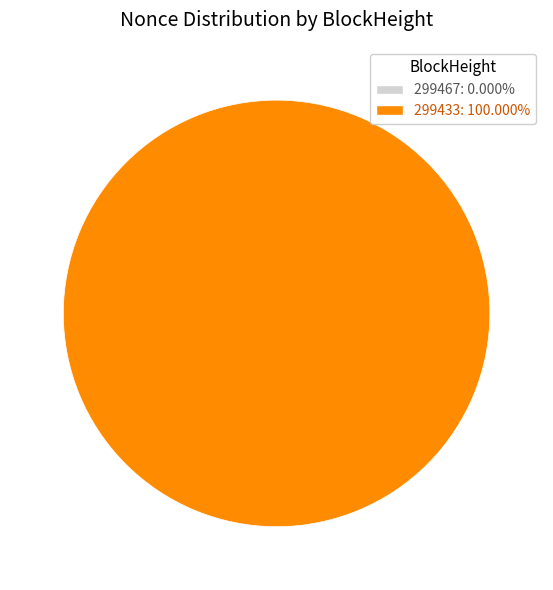

What percentage do 299467 and 299433 together represent?

100.0%